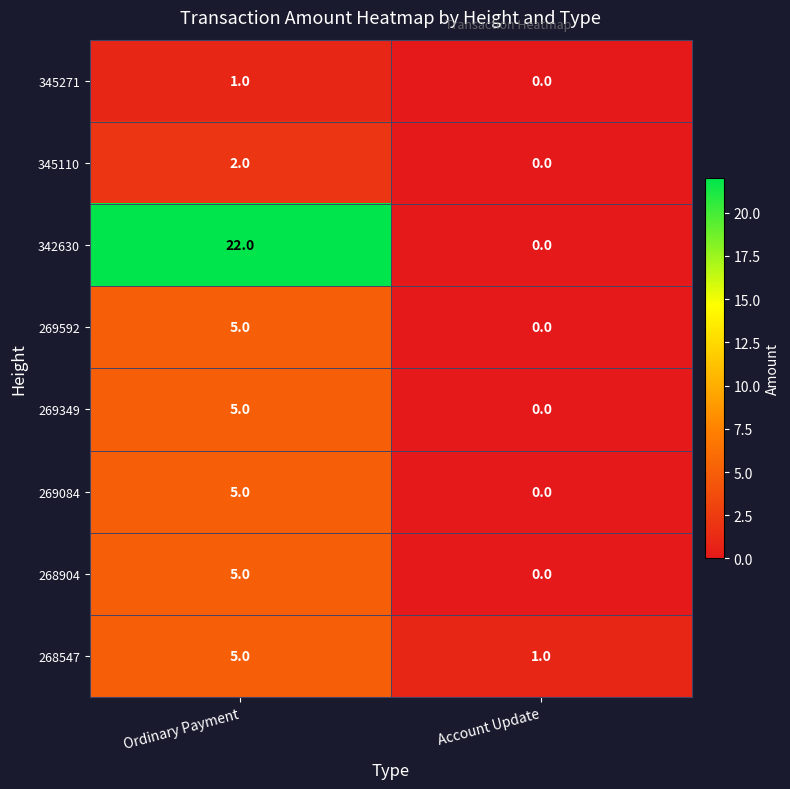

What is the total value across all series at Account Update?

1